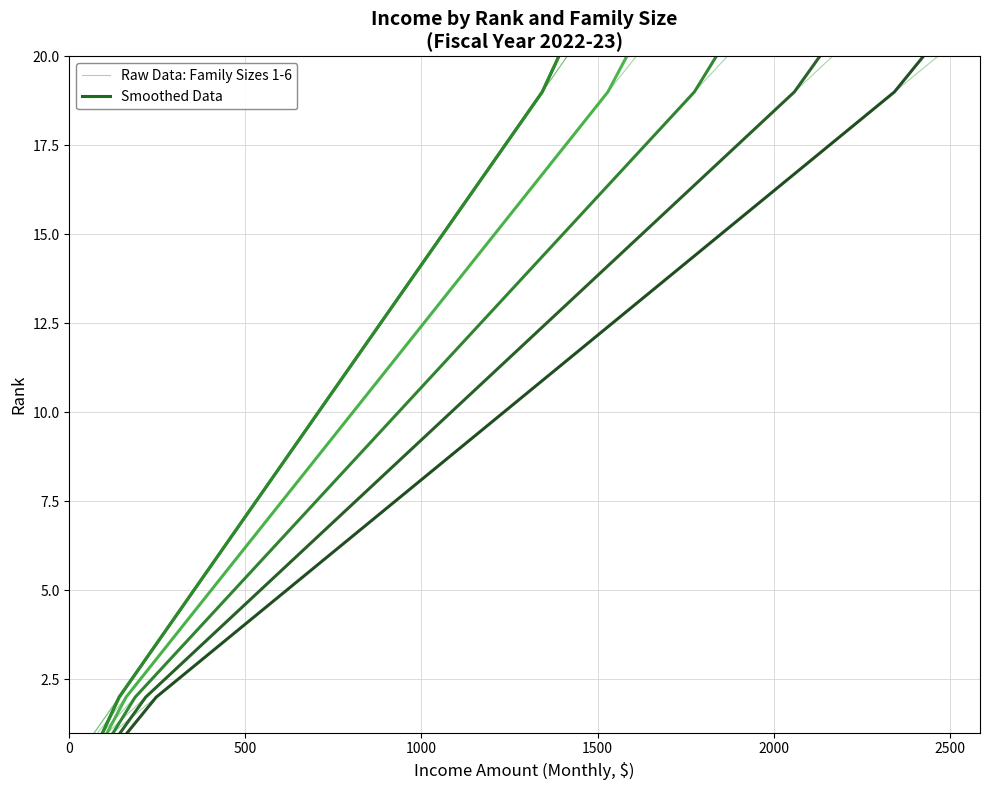

What is the minimum value shown in the chart?

1